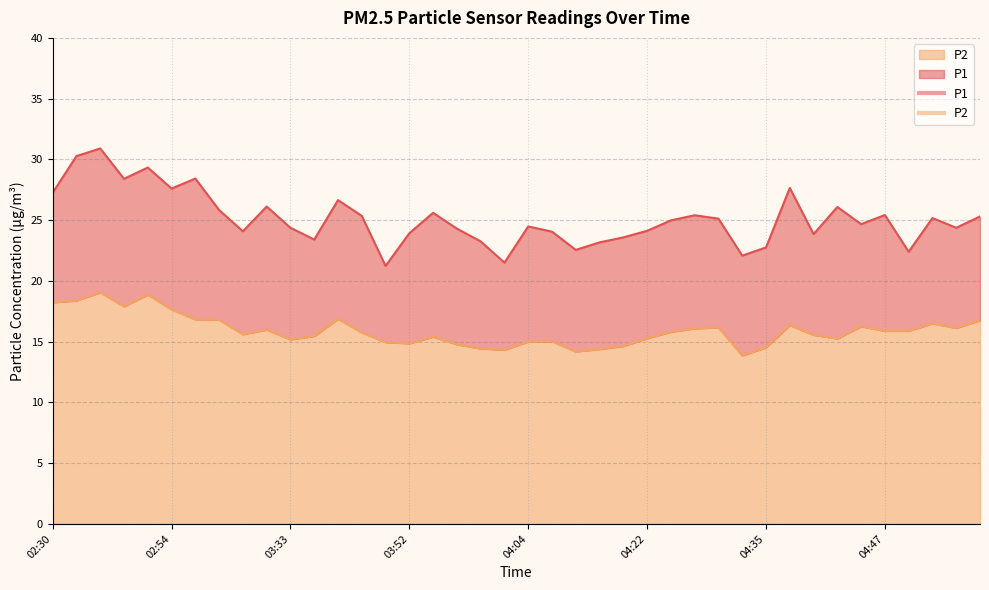

Which category has the lowest value across all series?

04:32